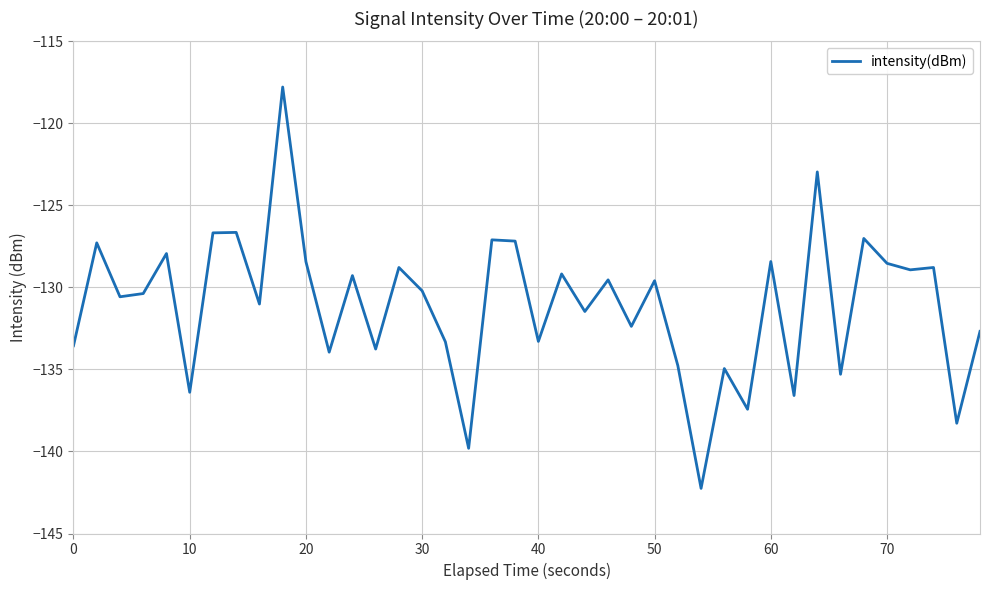

What is the difference between the maximum and minimum values?

24.5